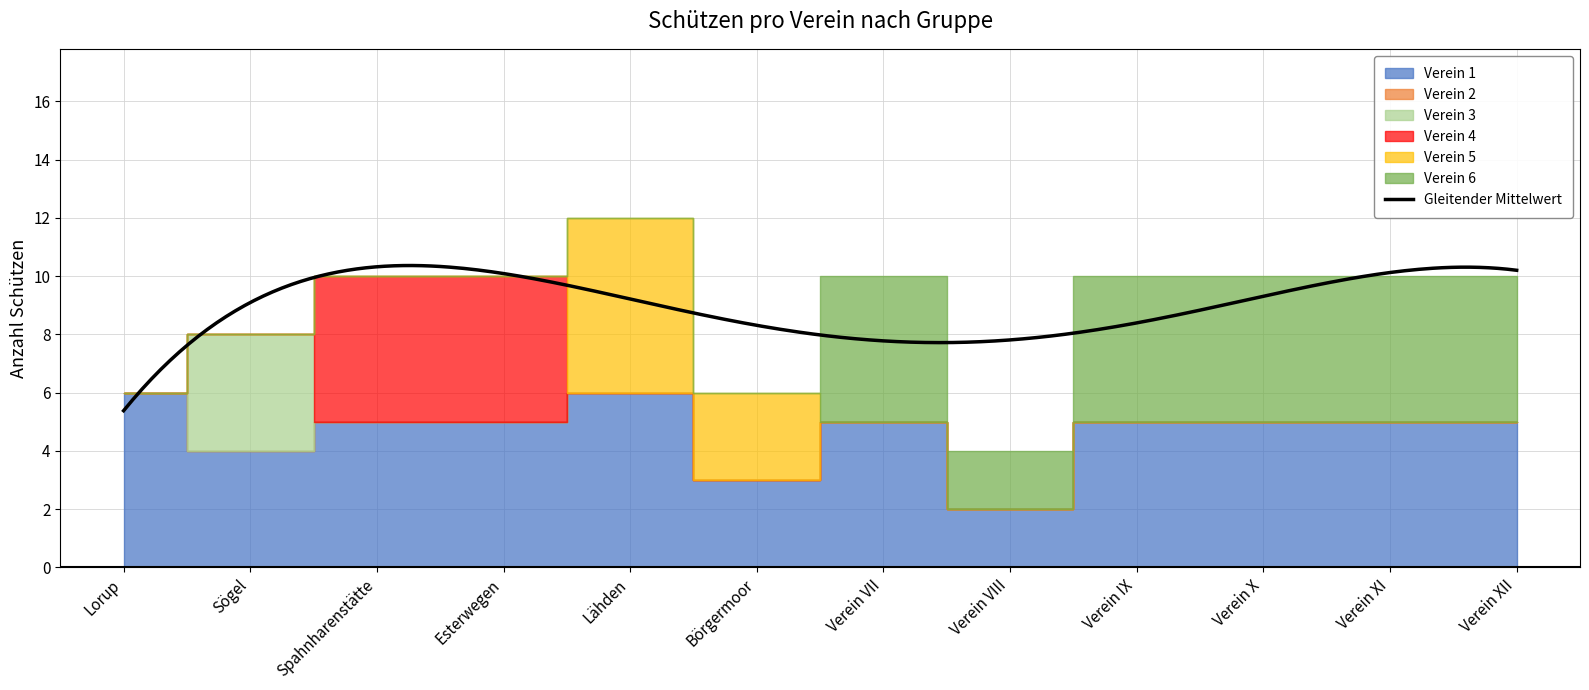

Is it true that Verein 2 equals 0 at Verein XII?

True